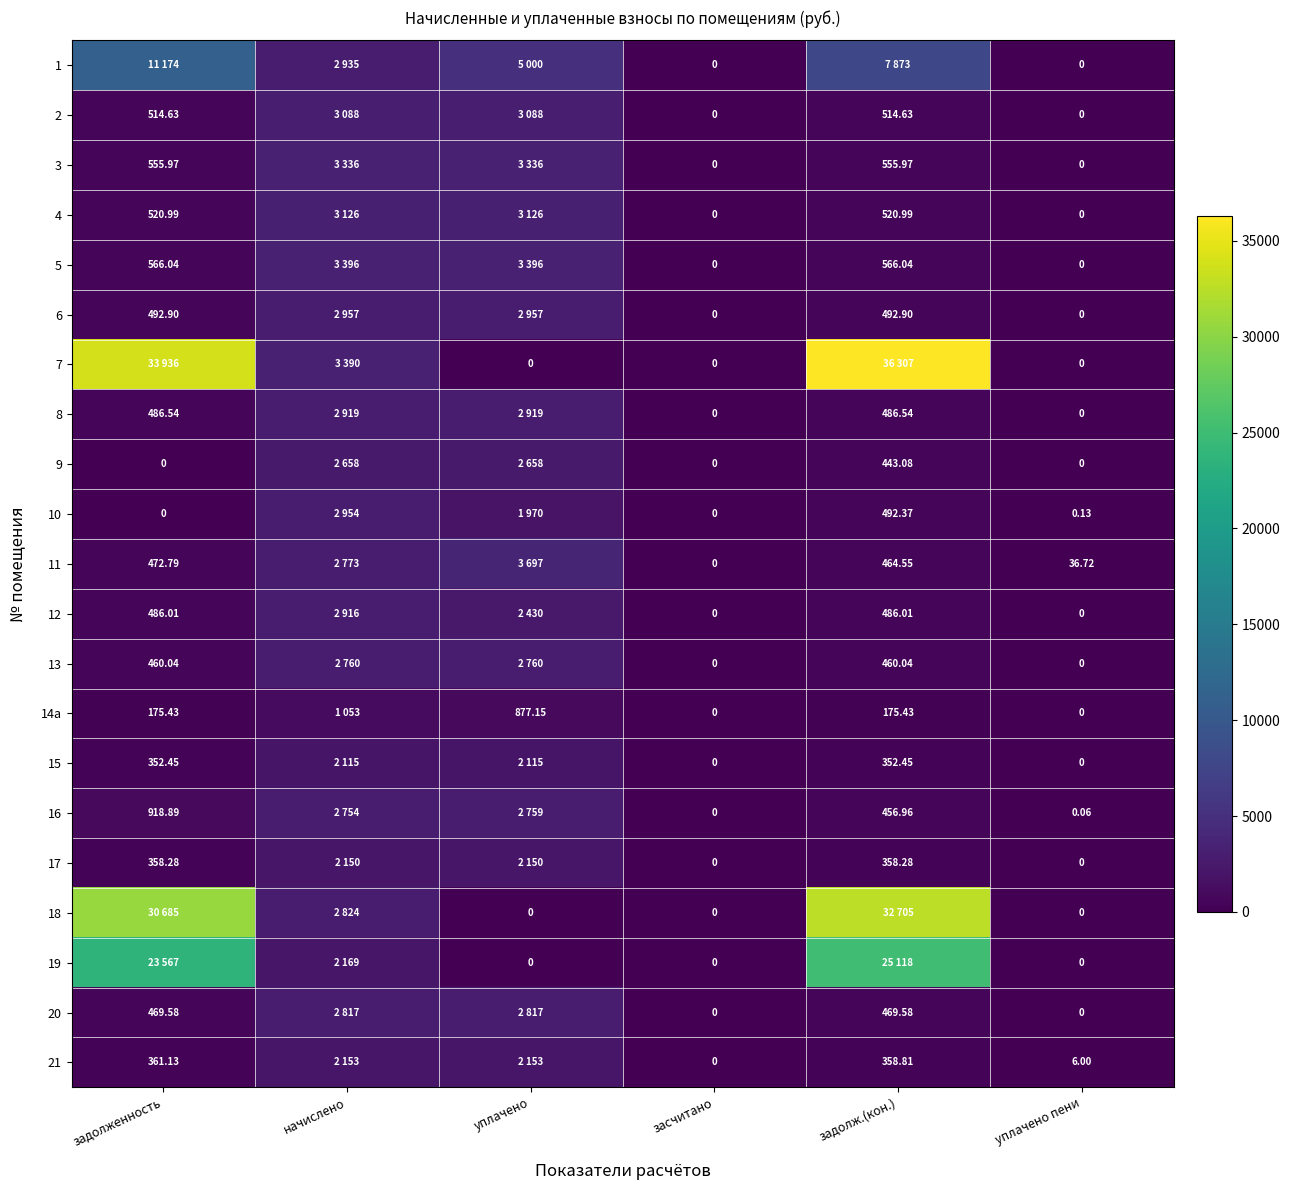

At how many categories does at least one series exceed 24621?

2